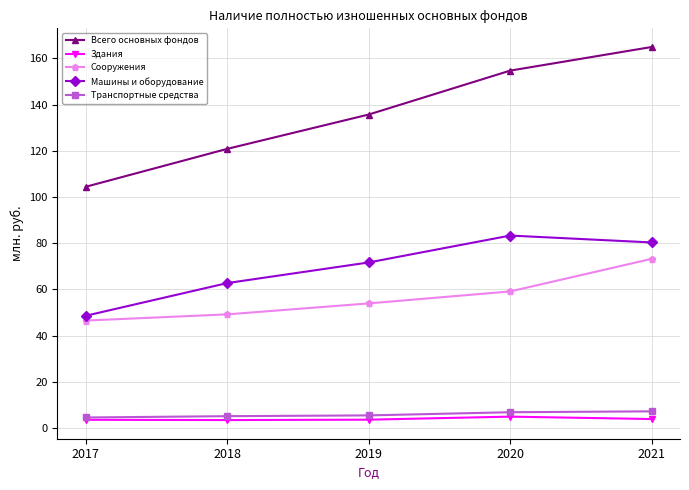

True or false: Сооружения and Транспортные средства intersect in this chart.

False